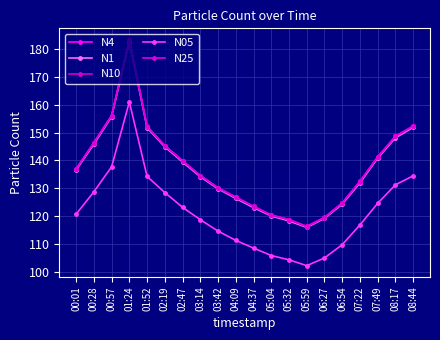

The value of N25 at 00:28 is 146.3. True or false?

True